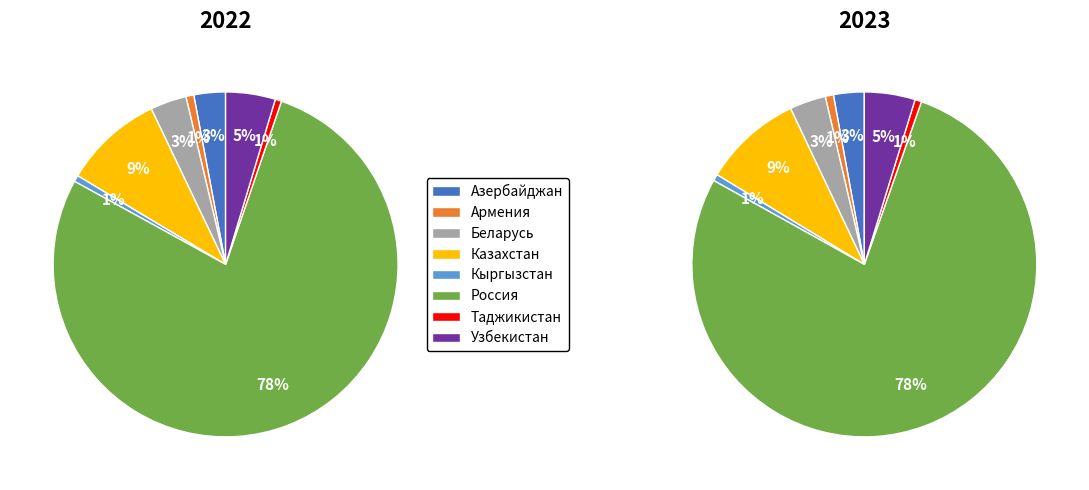

Combined, do values_2023 and 5 account for over 50%?

Yes